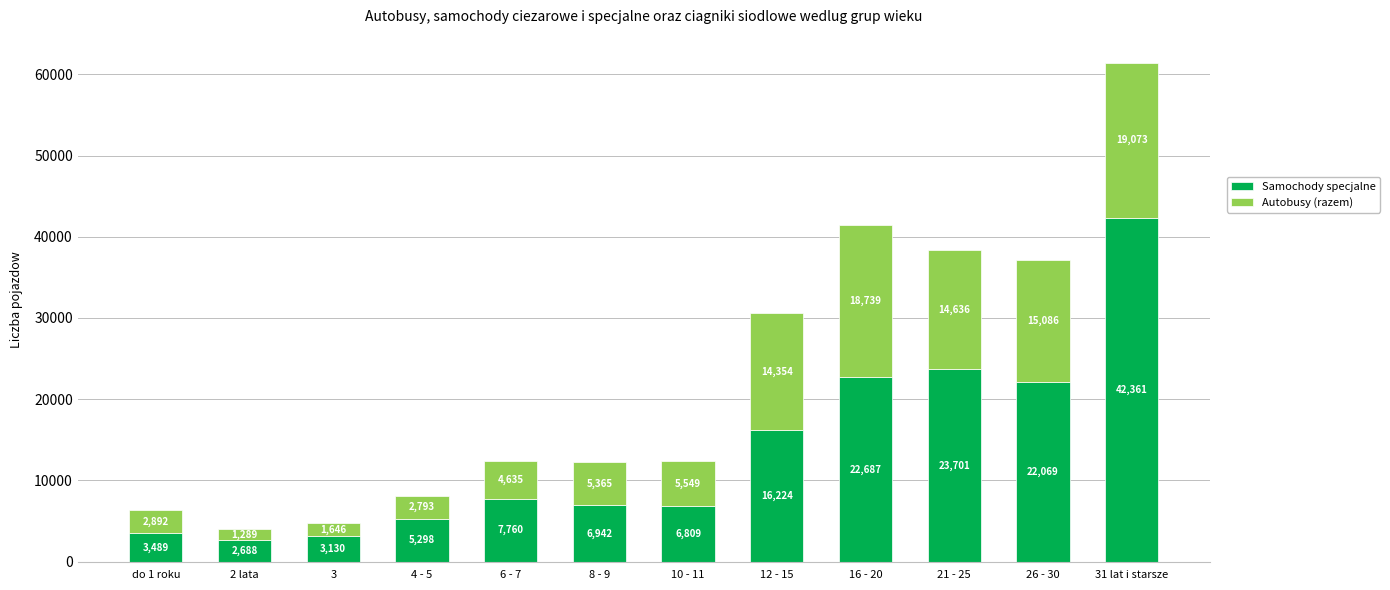

How many categories are shown in the chart?

12